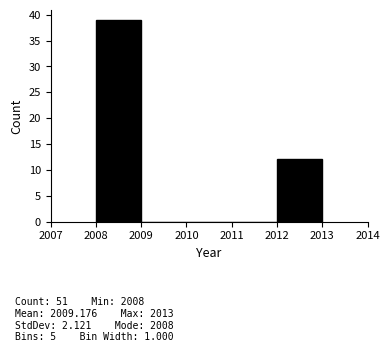

Over which range of the x-axis is the bar tallest?

2008 to 2009